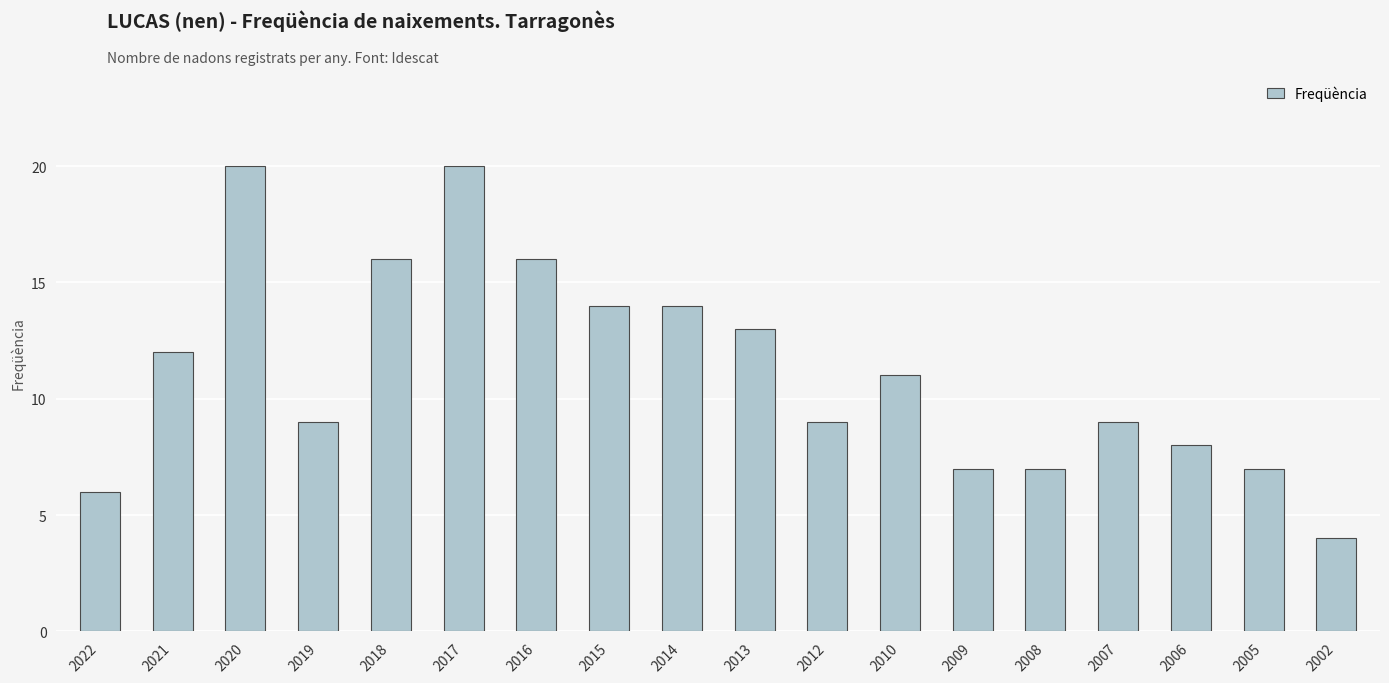

What is the average value?

11